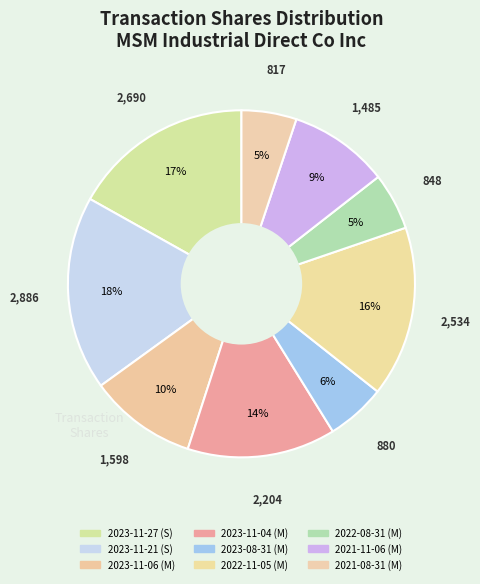

Does 2023-11-06 (M) account for over 50% of the chart?

No